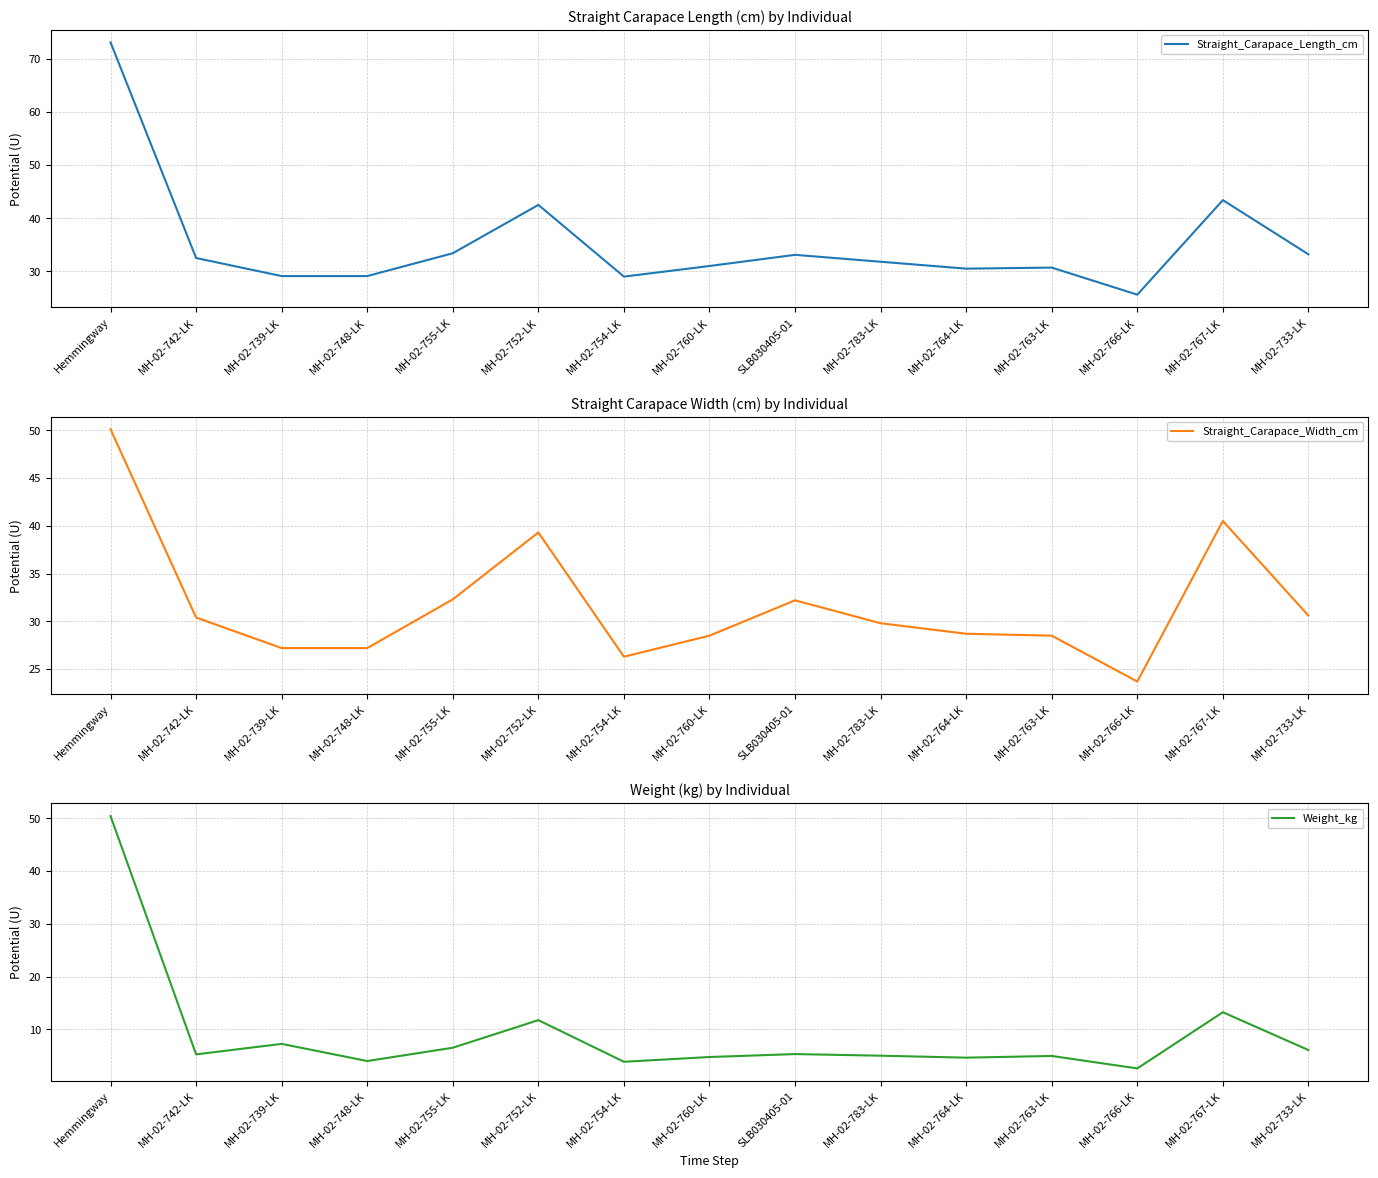

At which label is Straight_Carapace_Width_cm closest to 36?

MH-02-752-LK